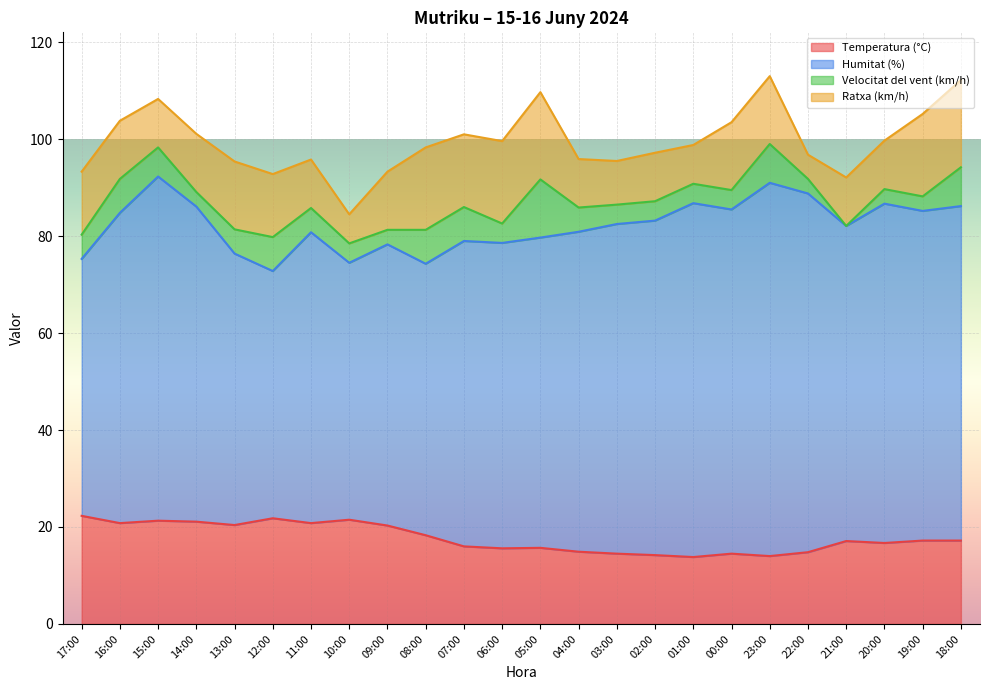

Rank the series at 02:00 from highest to lowest value.

Humitat (%), Temperatura (°C), Ratxa (km/h), Velocitat del vent (km/h)